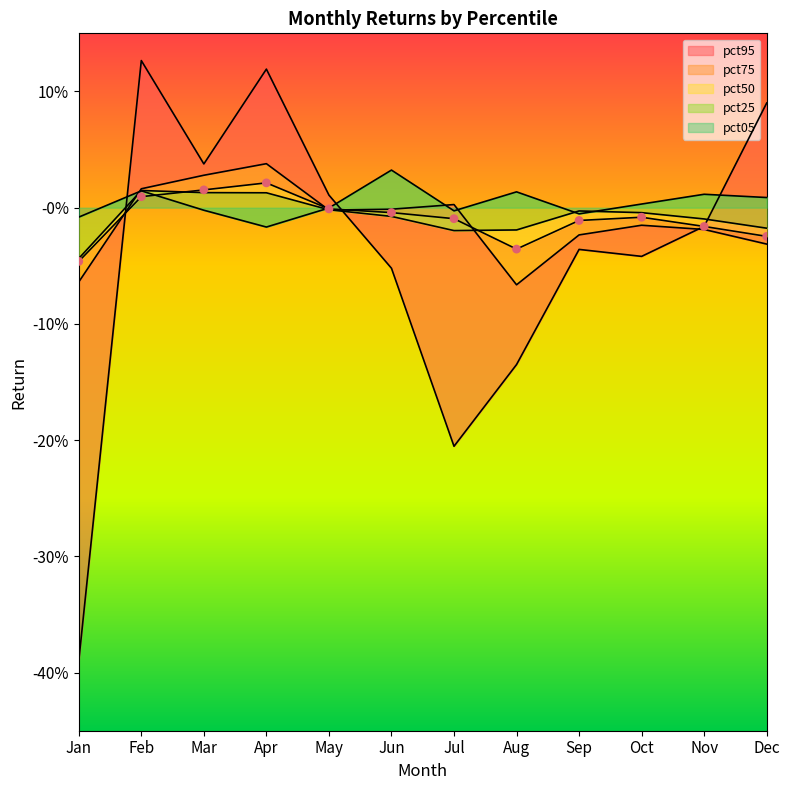

Which series has the widest spread of Y values?

pct95